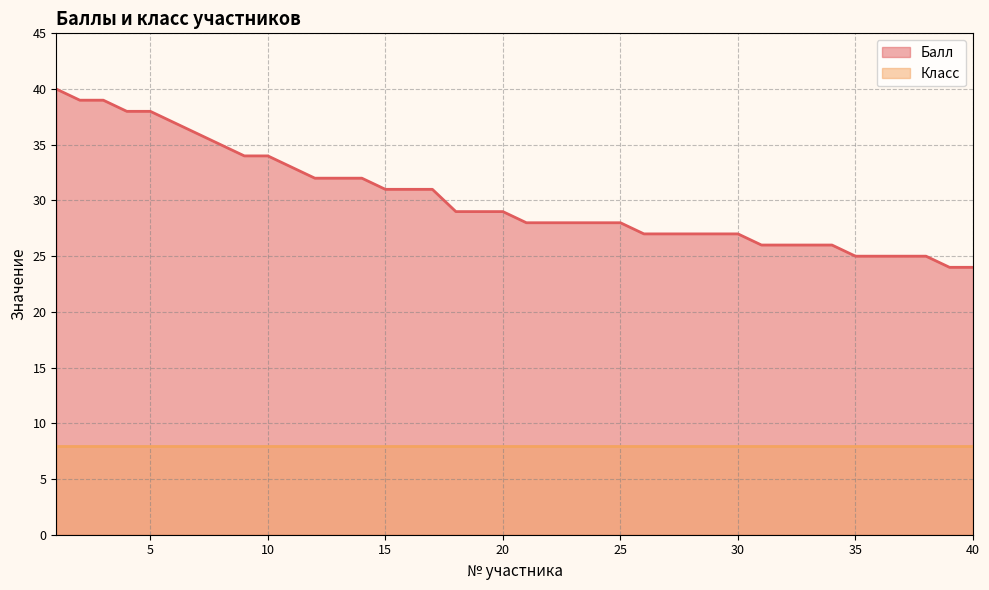

Does the chart have visible grid lines?

Yes